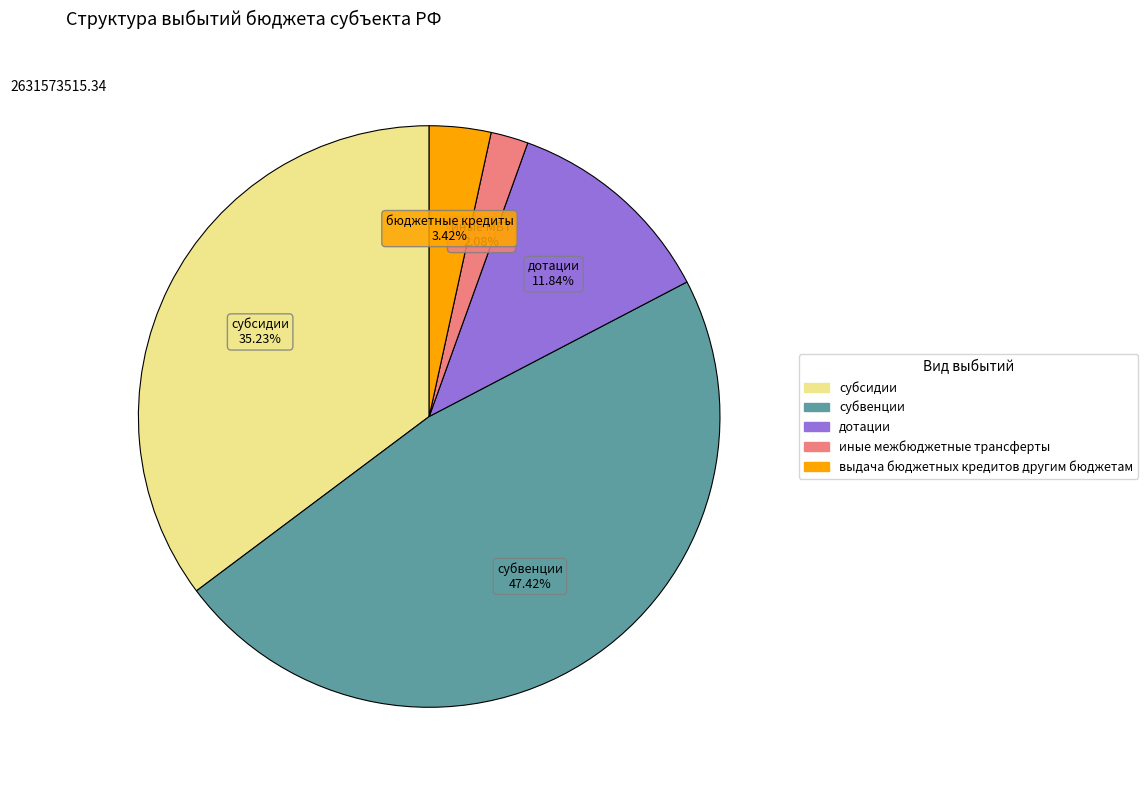

To the nearest percent, what is the difference between the largest and smallest slice percentages?

45%